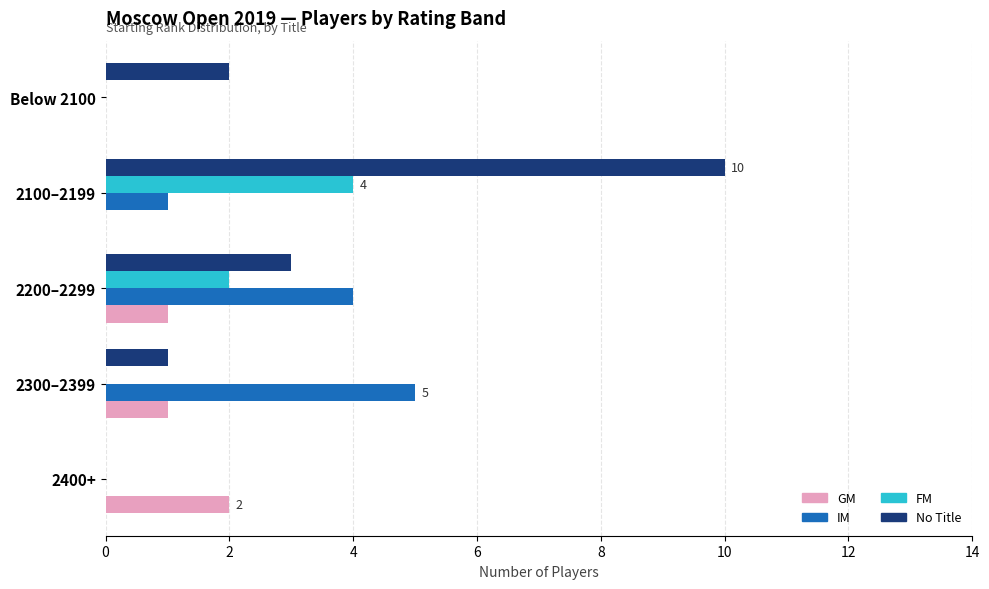

What are all the series names shown in the legend?

GM, IM, FM, No Title